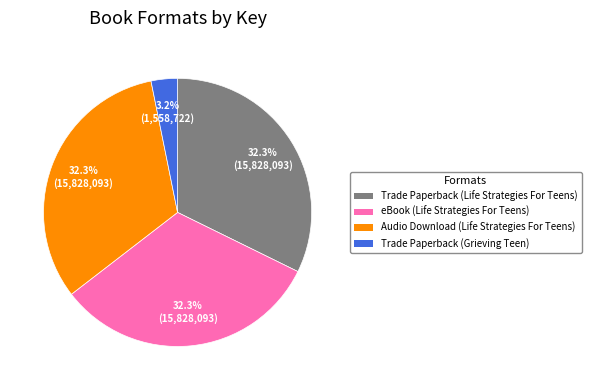

Is there any slice that represents more than half of the pie?

No